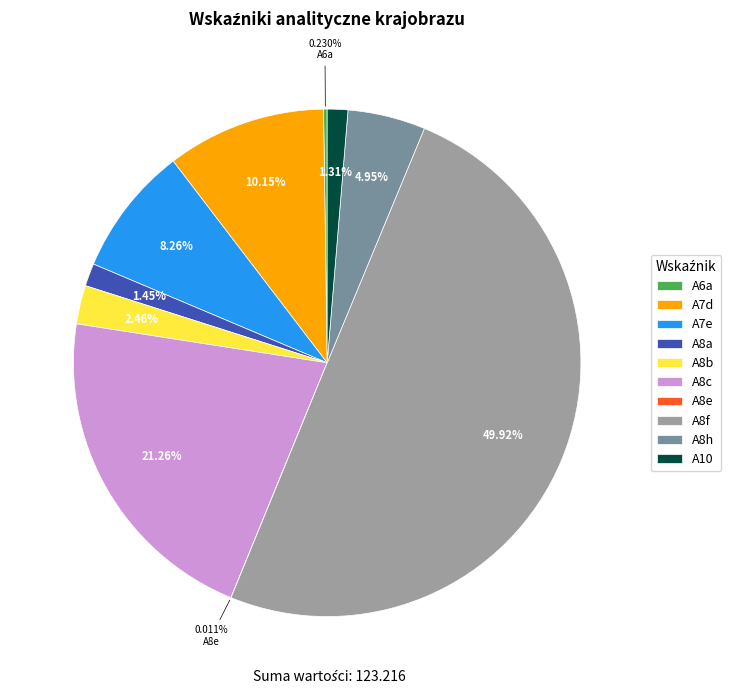

Does A7e account for over 50% of the chart?

No